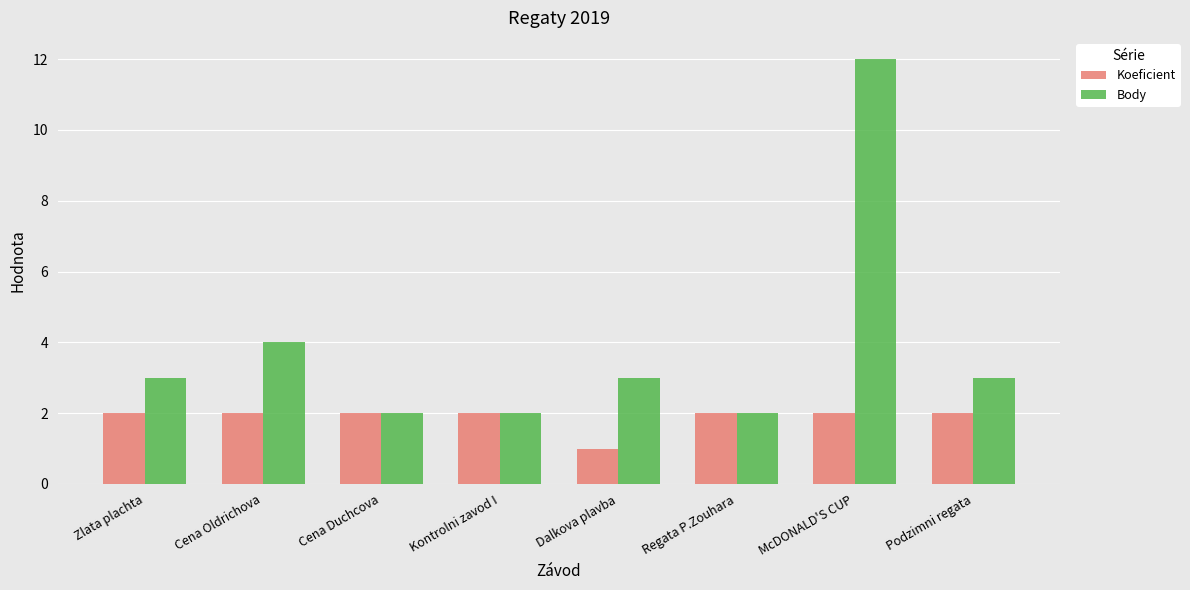

How many groups of bars are there?

8